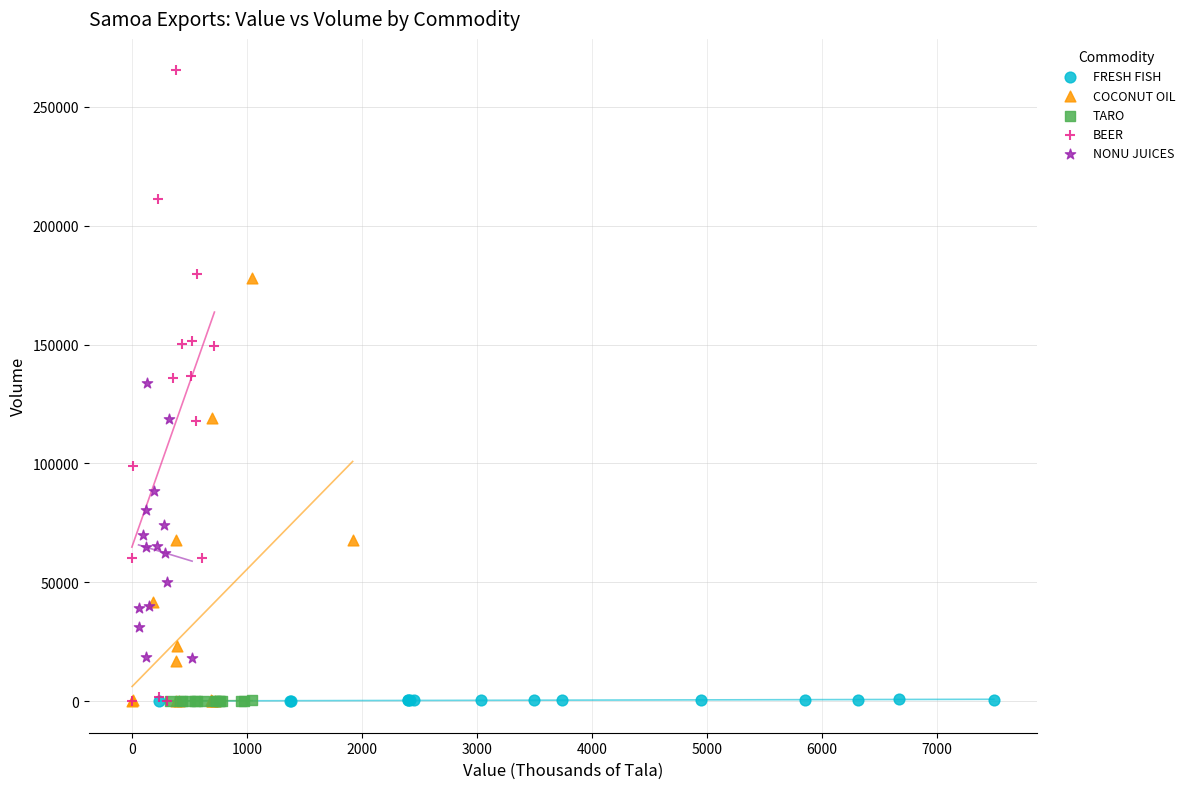

Which series contains the highest Y value?

BEER